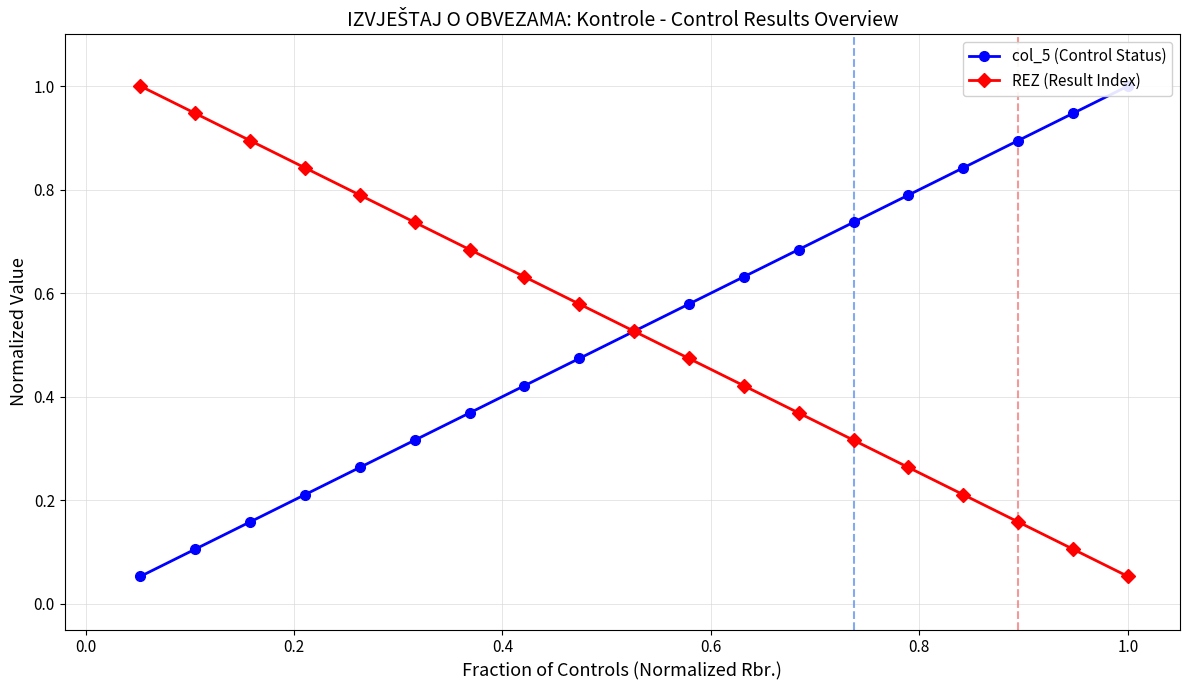

List the series in order of their peak value, lowest first.

col_5 (Control Status), REZ (Result Index)